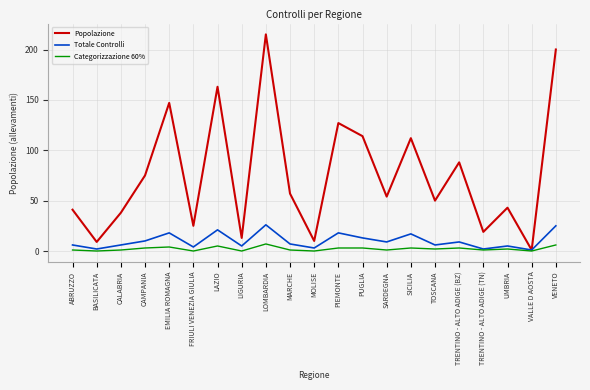

Reading right to left, transcribe all the data shown in this chart.

Popolazione: 200	1	43	19	88	50	112	54	114	127	10	57	215	13	163	25	147	75	38	9	41
Totale Controlli: 25	1	5	2	9	6	17	9	13	18	3	7	26	5	21	4	18	10	6	2	6
Categorizzazione 60%: 6	0	2	1	3	2	3	1	3	3	0	1	7	0	5	0	4	3	1	0	1